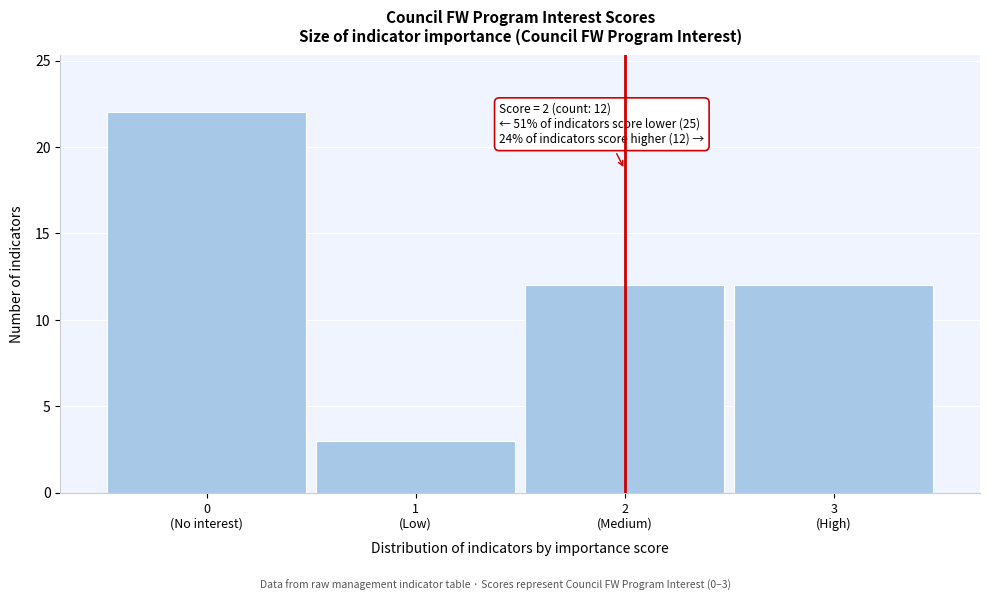

Reading left to right, transcribe all the data shown in this chart.

22	3	12	12